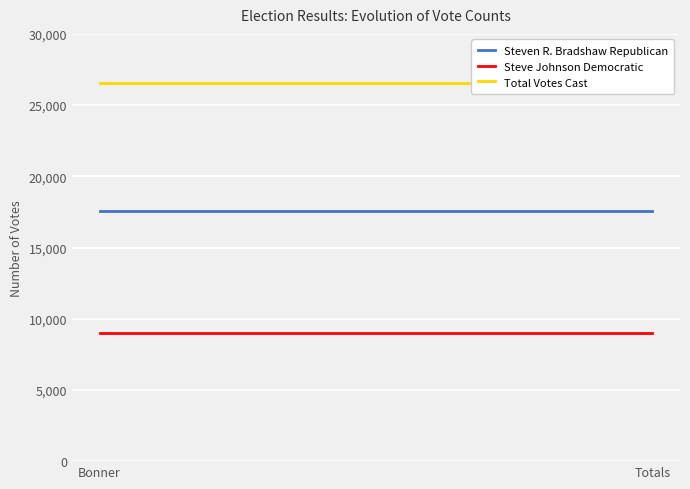

Rank the series at Totals from lowest to highest value.

Steve Johnson Democratic, Steven R. Bradshaw Republican, Total Votes Cast